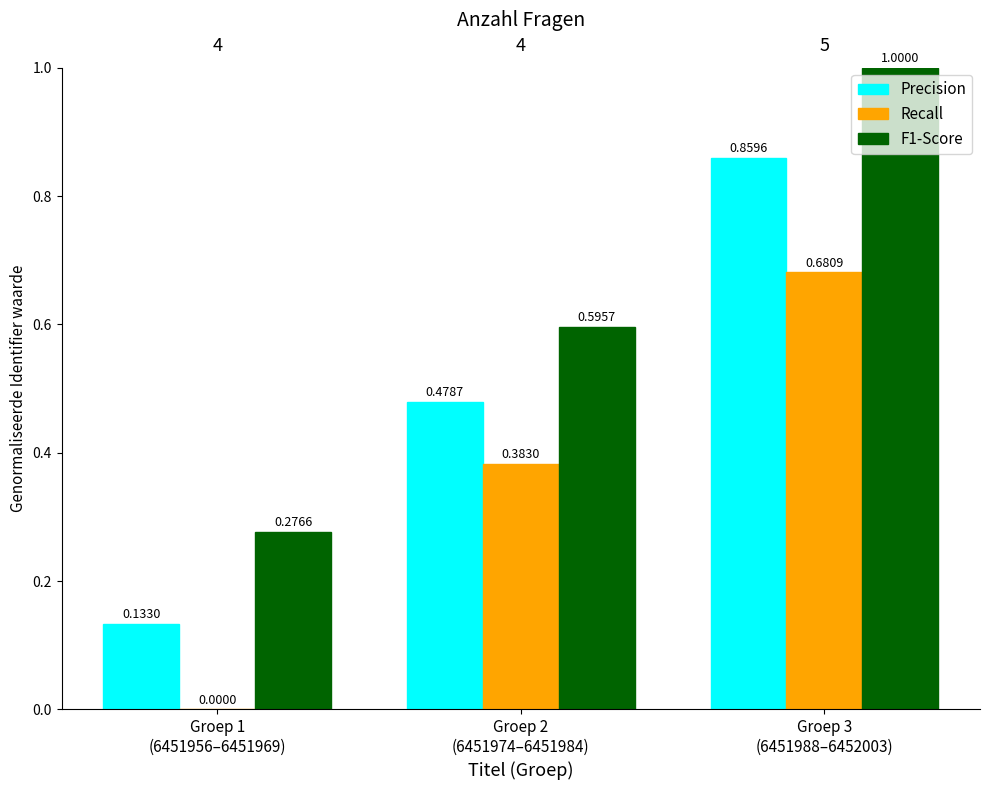

Which series changed the most between Groep 1
(6451956–6451969) and Groep 2
(6451974–6451984)?

Recall